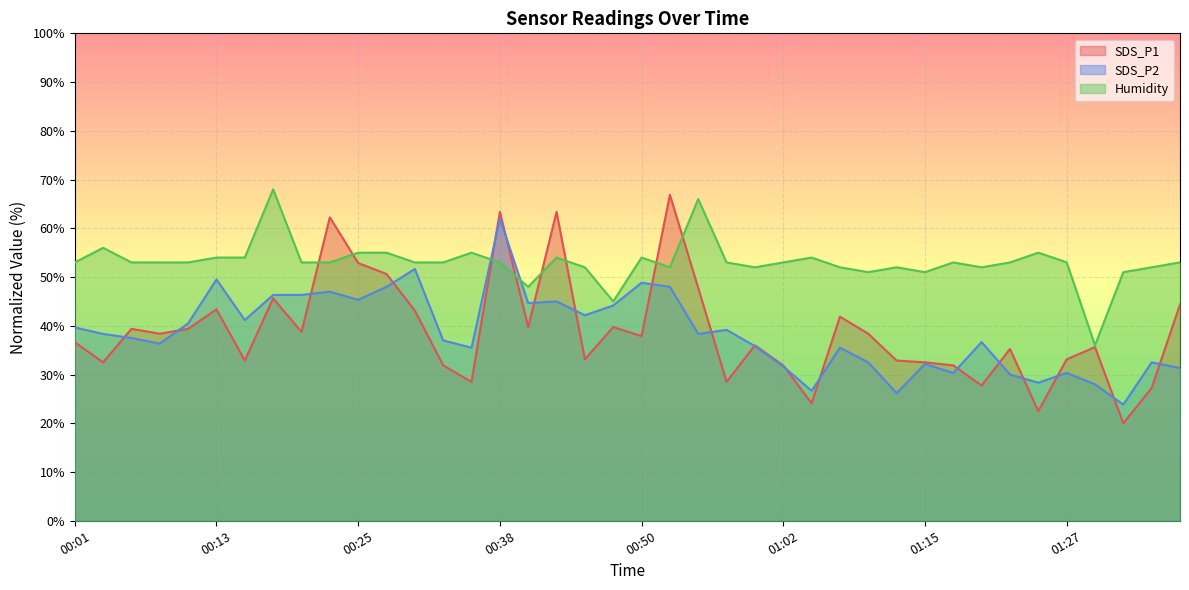

Where is SDS_P1 nearest to the value 43?

00:30